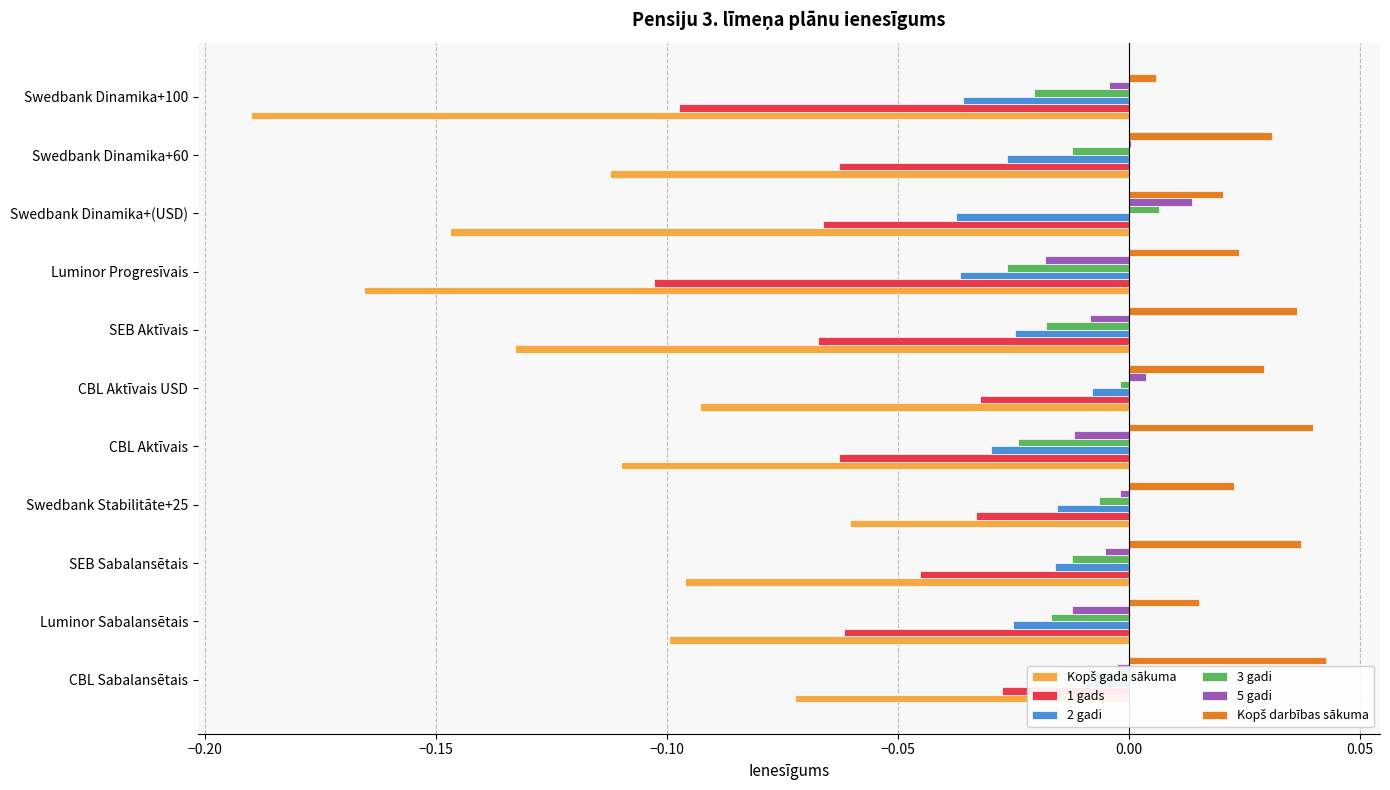

True or false: 2 gadi has a value of -0.0 at CBL Sabalansētais.

True